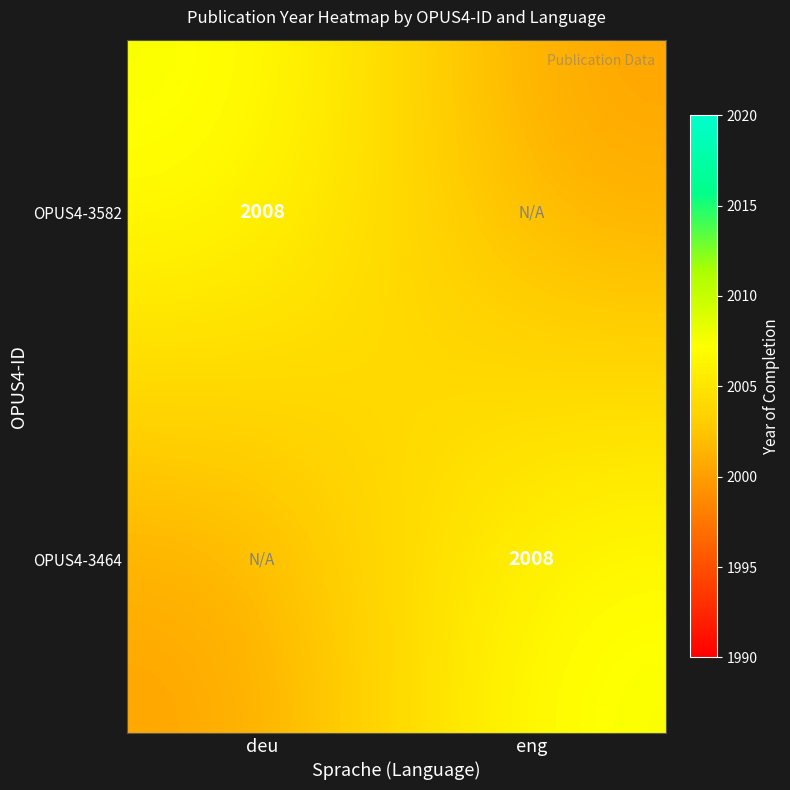

True or false: OPUS4-3464 has a value of 435 at eng.

False